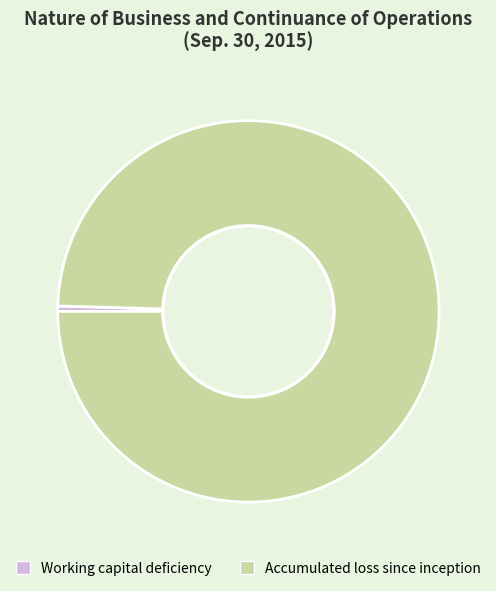

Rank the categories by value from highest to lowest.

Accumulated loss since inception, Working capital deficiency